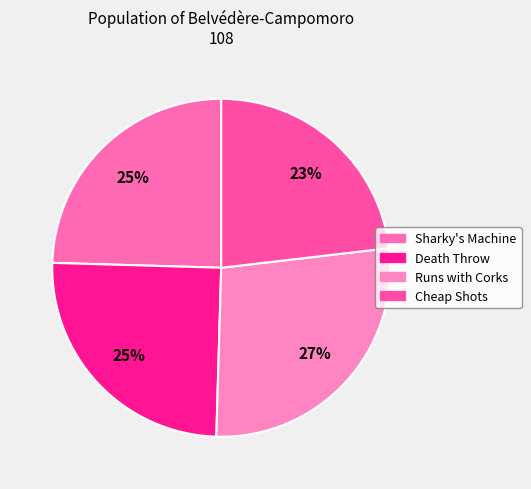

Is Cheap Shots the majority of the pie?

No